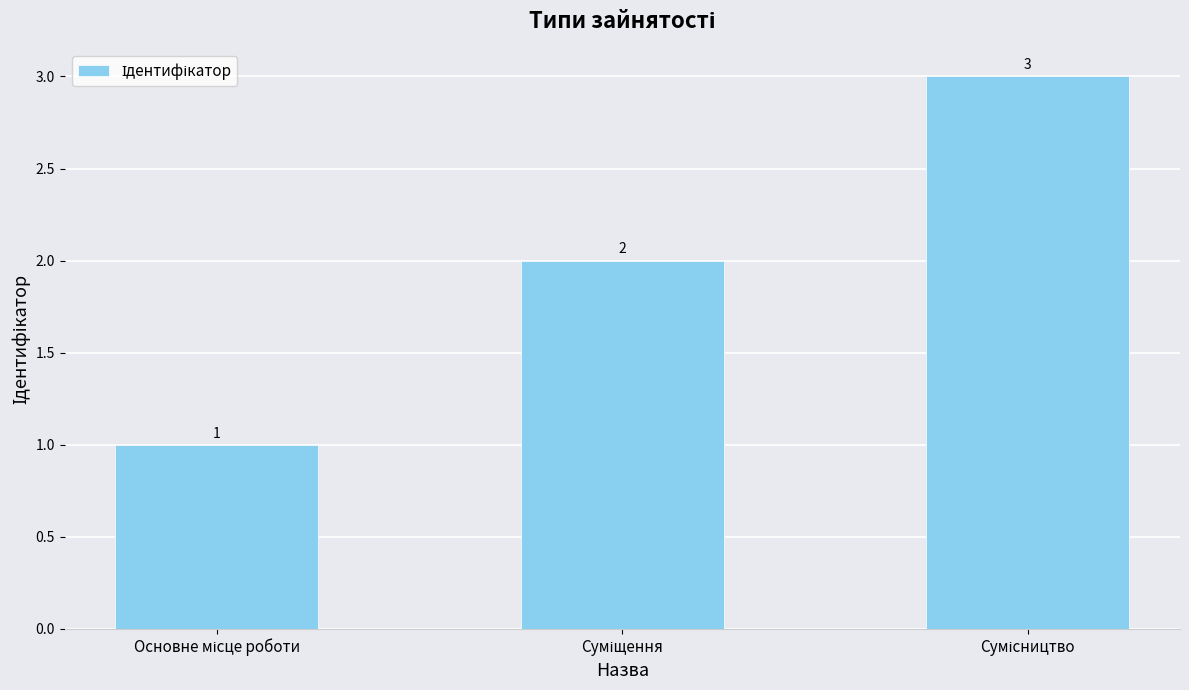

What is the value of the 3rd bar from the left?

3